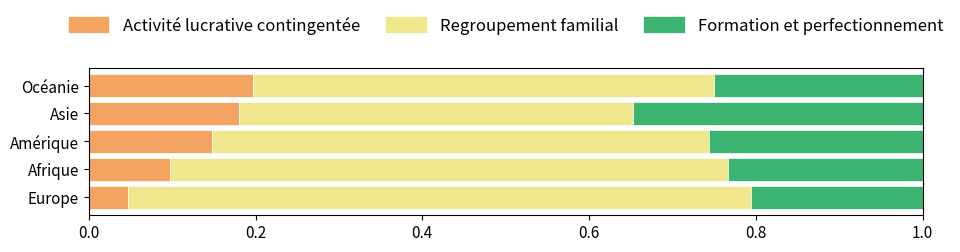

What is the total value across all series at Amérique?

1.0